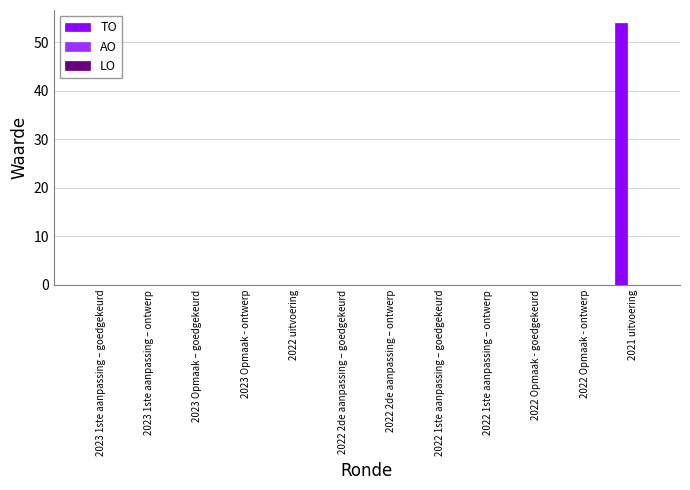

Are the bars horizontal?

No